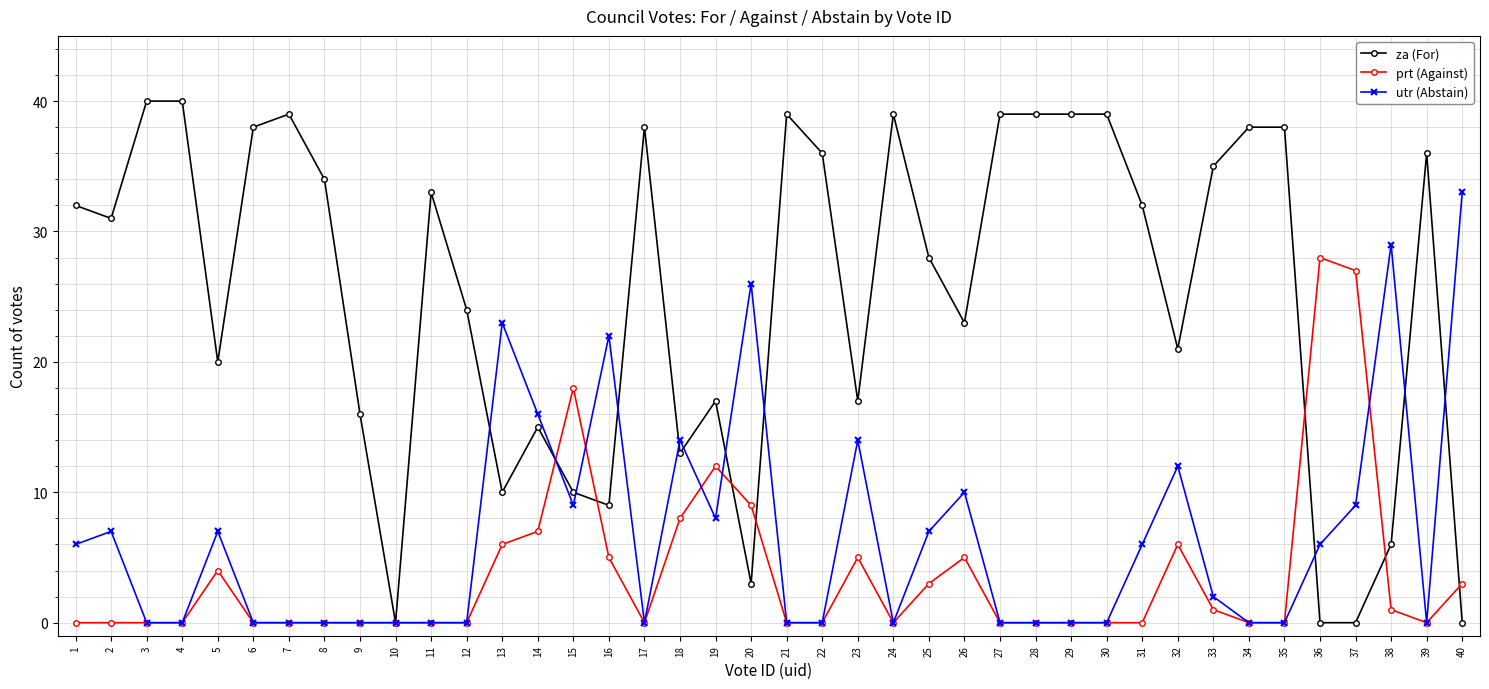

The value of za (For) at 3 is 40. True or false?

True